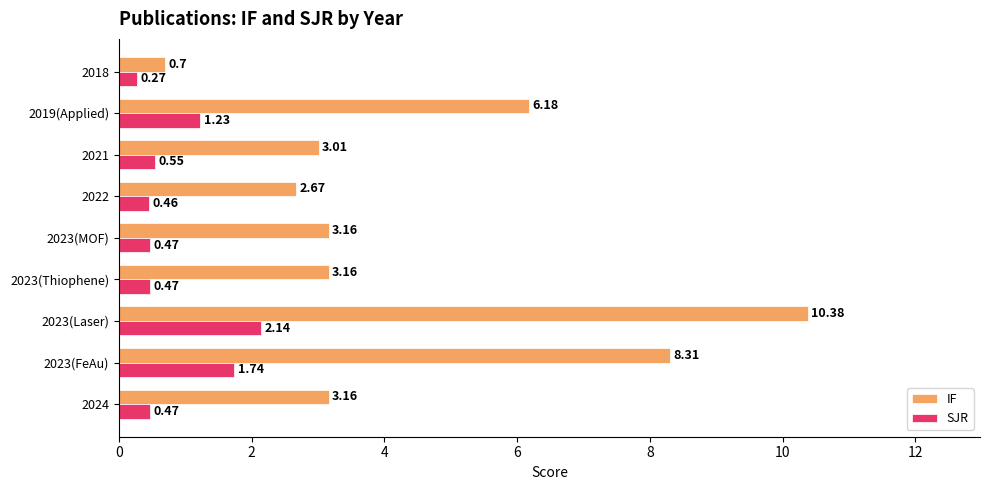

Which series has the widest spread of values?

IF